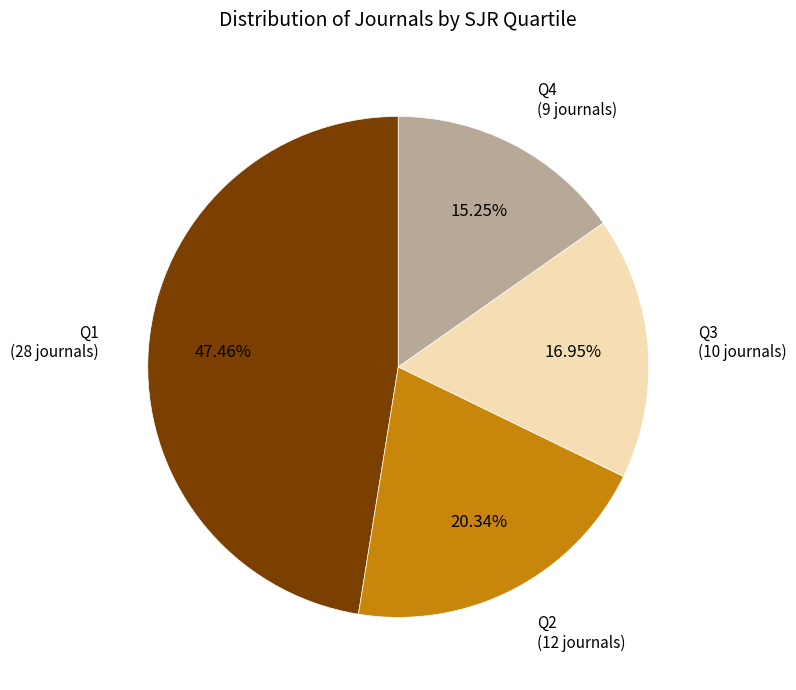

Is there any slice that represents more than half of the pie?

No